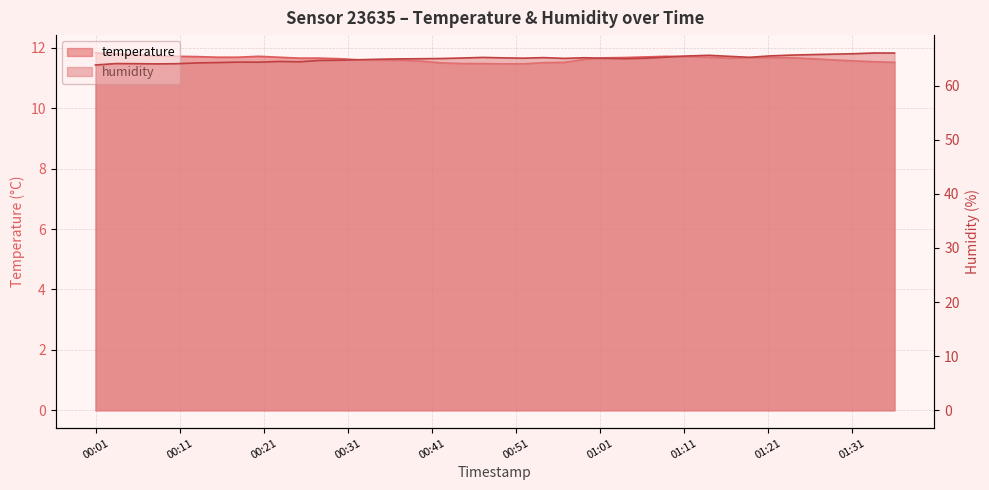

What is the value of the humidity point at the 28th from the left?

65.1